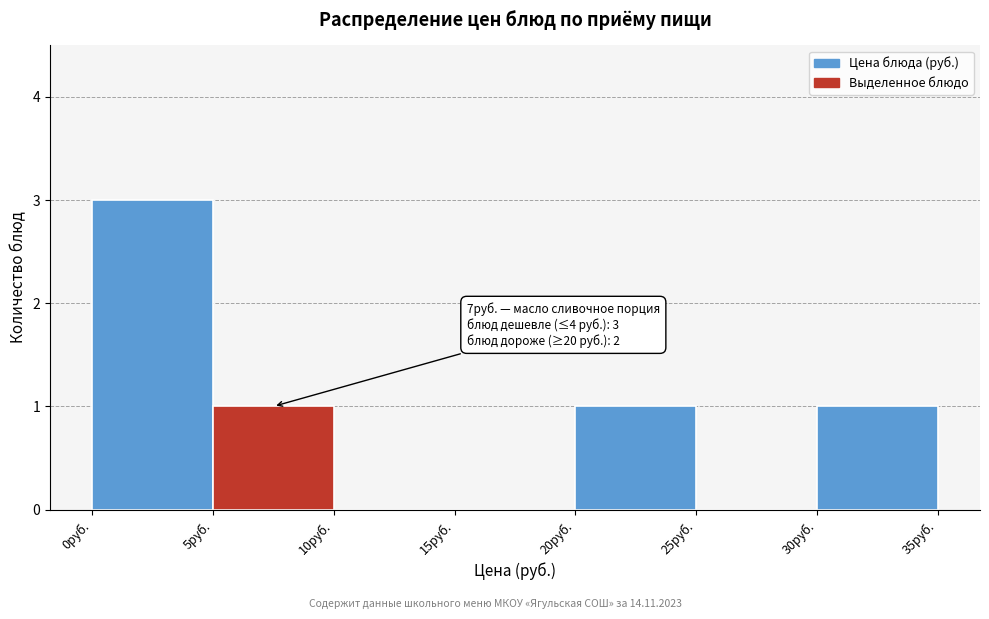

Over which range of the x-axis is the bar tallest?

0 to 5